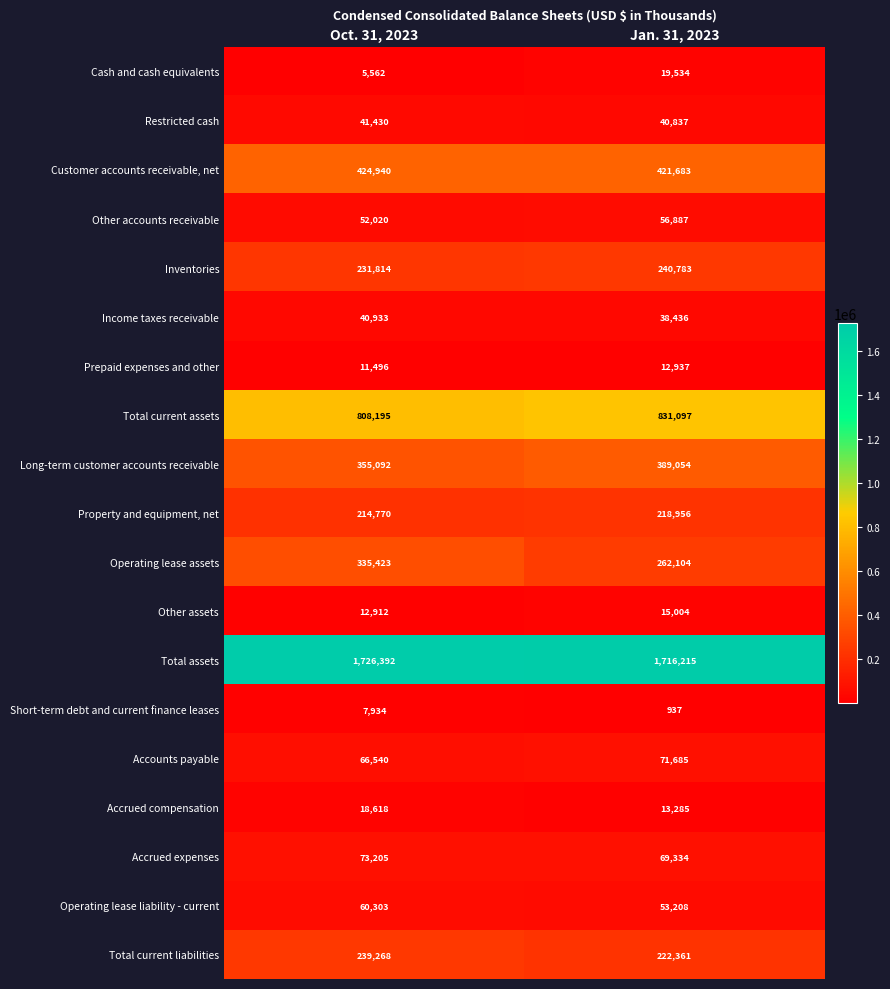

Which series has the largest range (max minus min)?

Operating lease assets